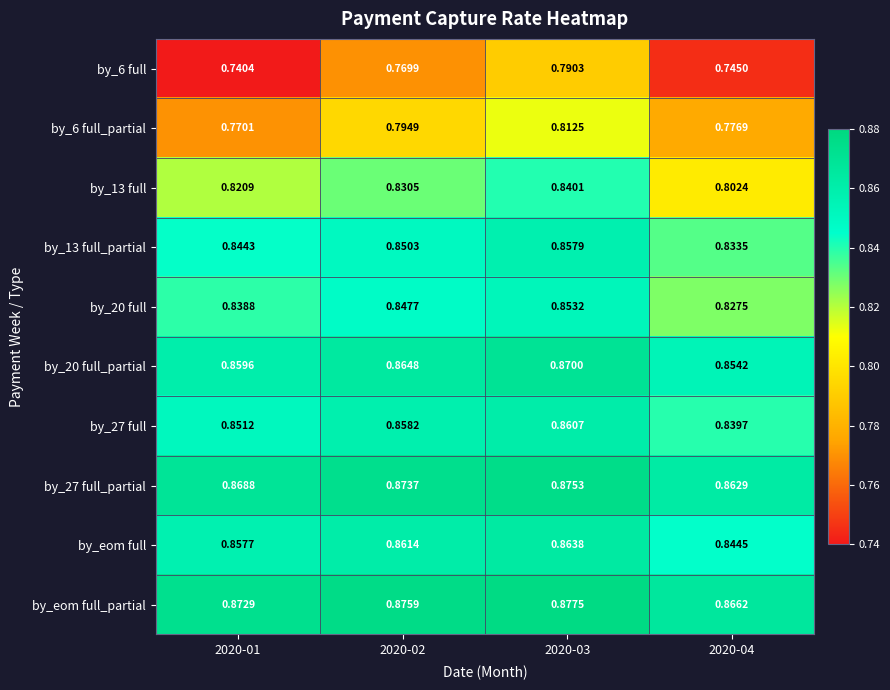

Is the value of by_27 full at 2020-04 greater than the value of by_20 full at 2020-01?

Yes